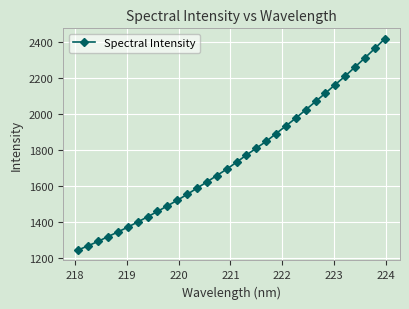

What is the minimum value shown in the chart?

1245.4